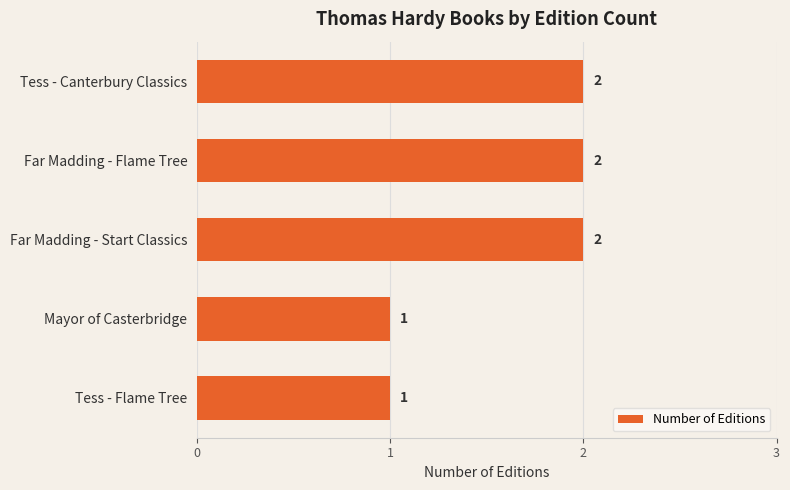

Between Tess - Flame Tree and Far Madding - Flame Tree, which is larger?

Far Madding - Flame Tree